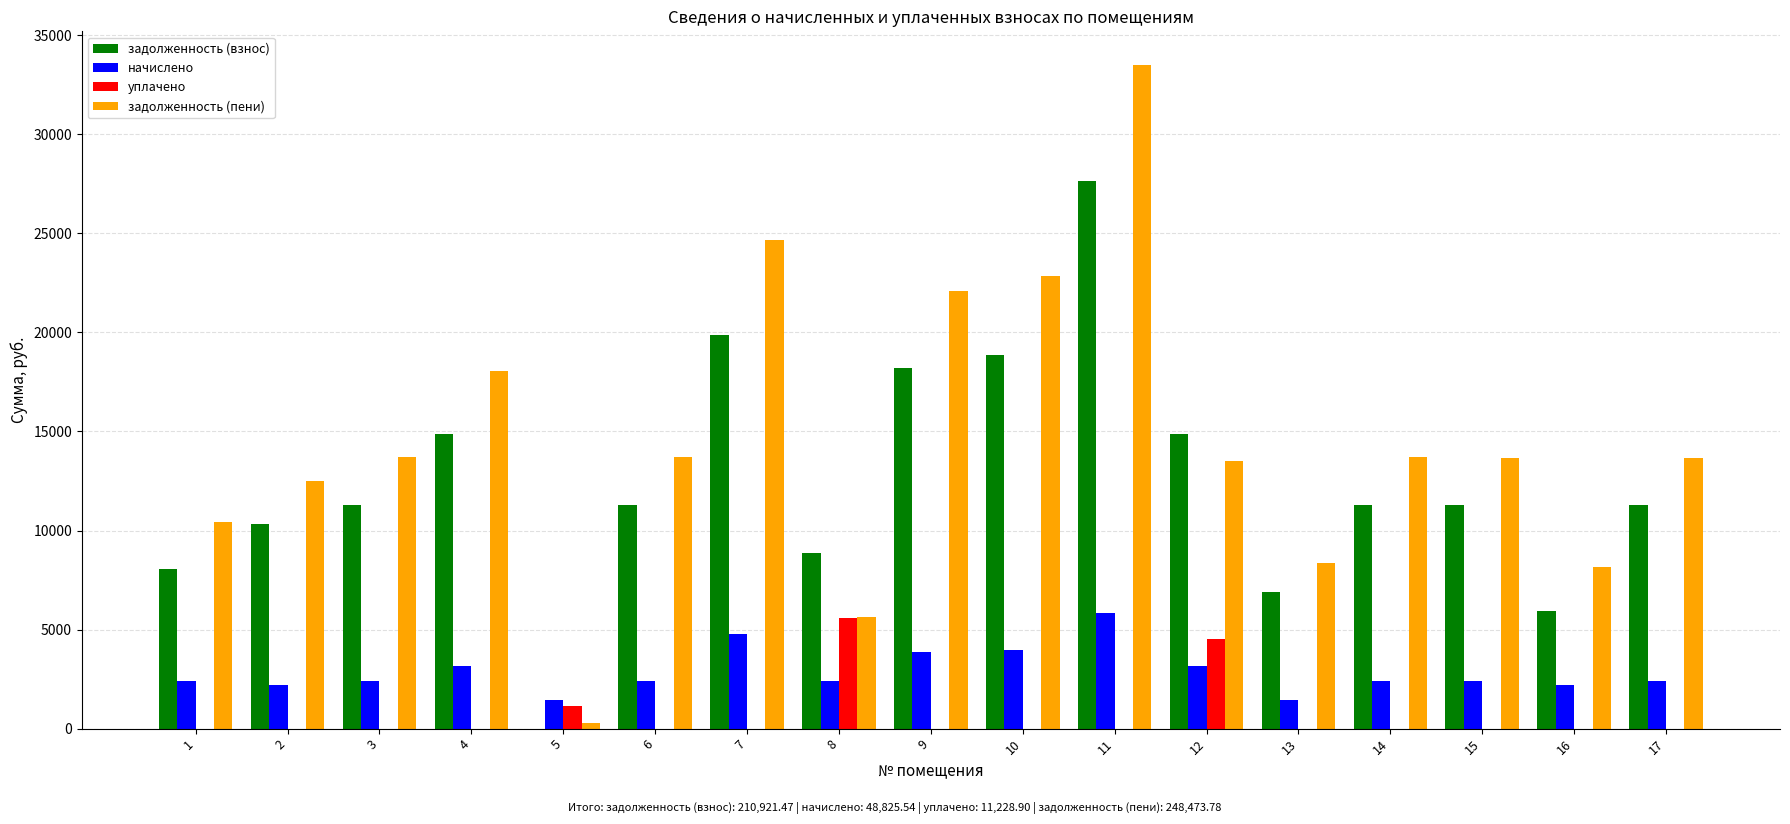

Are the bars horizontal?

No